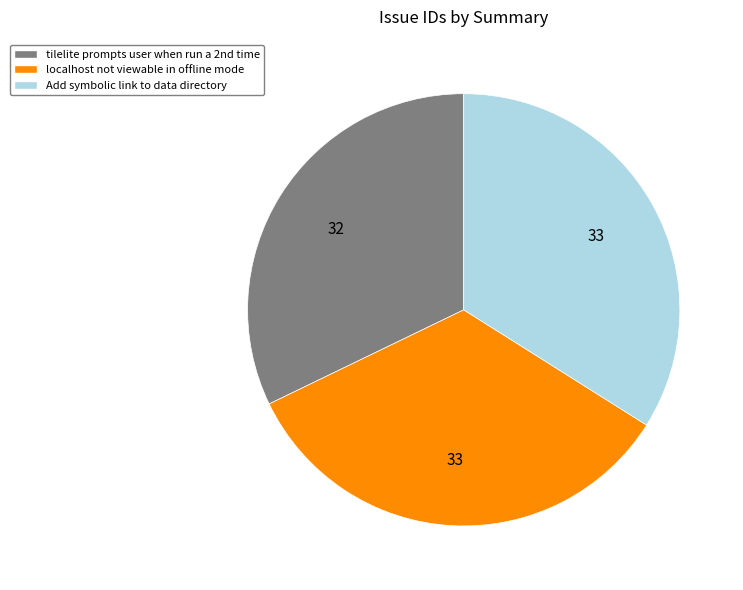

Does Add symbolic link to data directory represent more than half of the total?

No